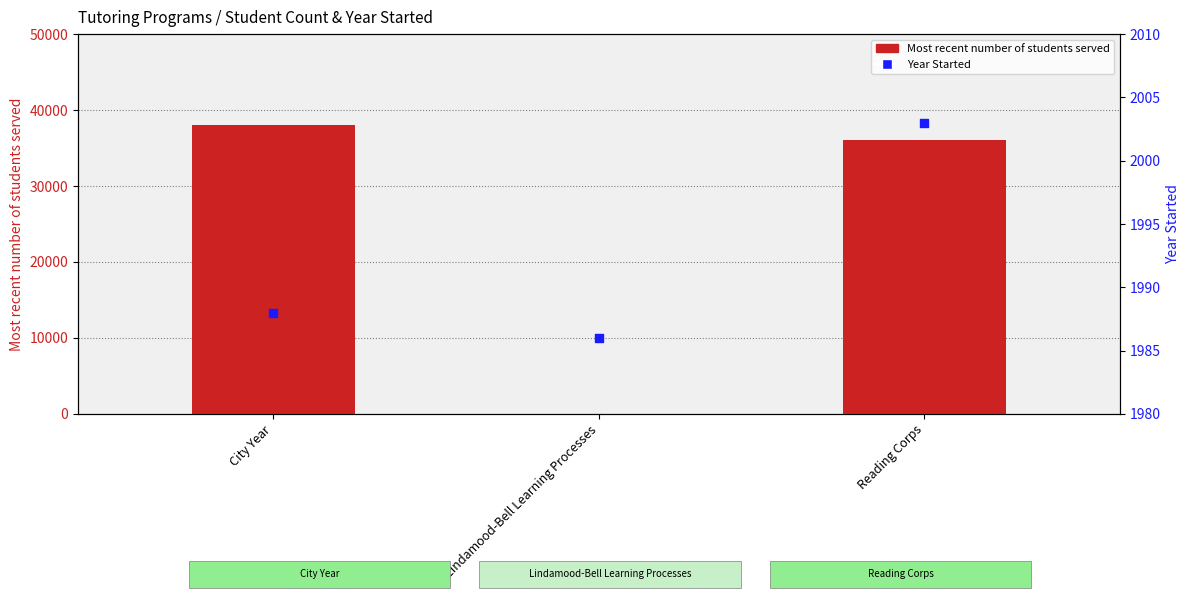

At how many categories does at least one series exceed 13659?

2